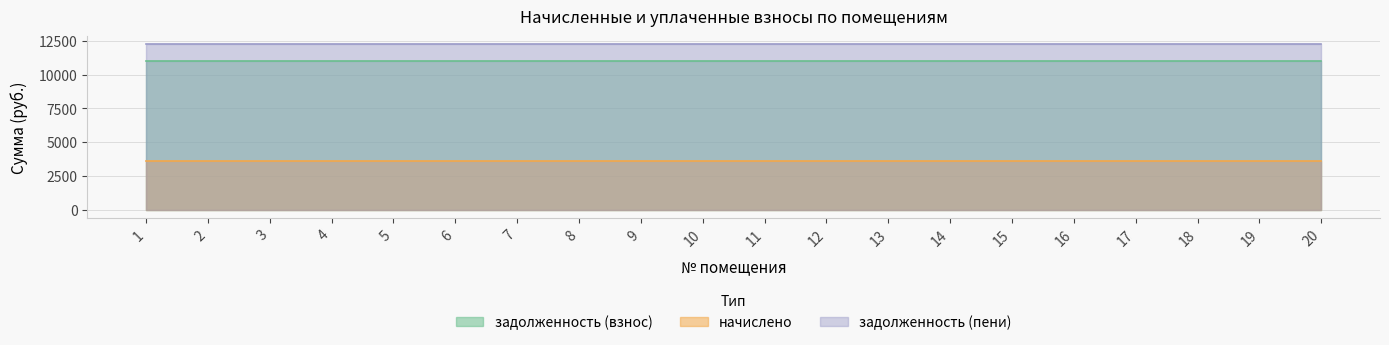

Is the value of задолженность (взнос) at 10 greater than the value of начислено at 15?

Yes